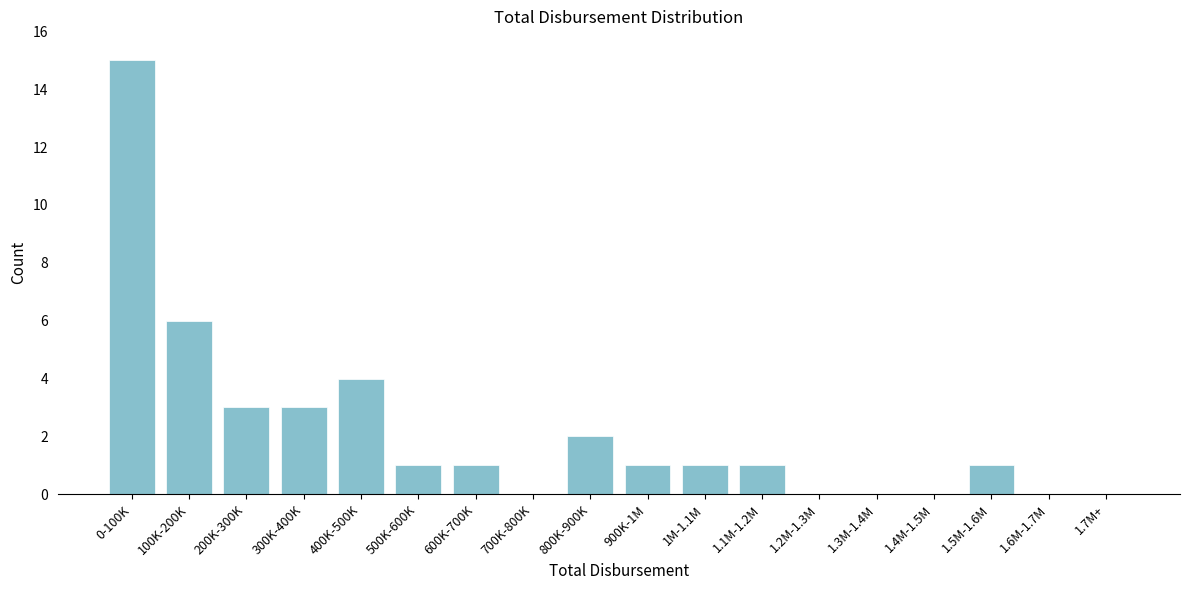

Reading left to right, transcribe all the data shown in this chart.

0-100K=15	100K-200K=6	200K-300K=3	300K-400K=3	400K-500K=4	500K-600K=1	600K-700K=1	700K-800K=0	800K-900K=2	900K-1M=1	1M-1.1M=1	1.1M-1.2M=1	1.2M-1.3M=0	1.3M-1.4M=0	1.4M-1.5M=0	1.5M-1.6M=1	1.6M-1.7M=0	1.7M+=0